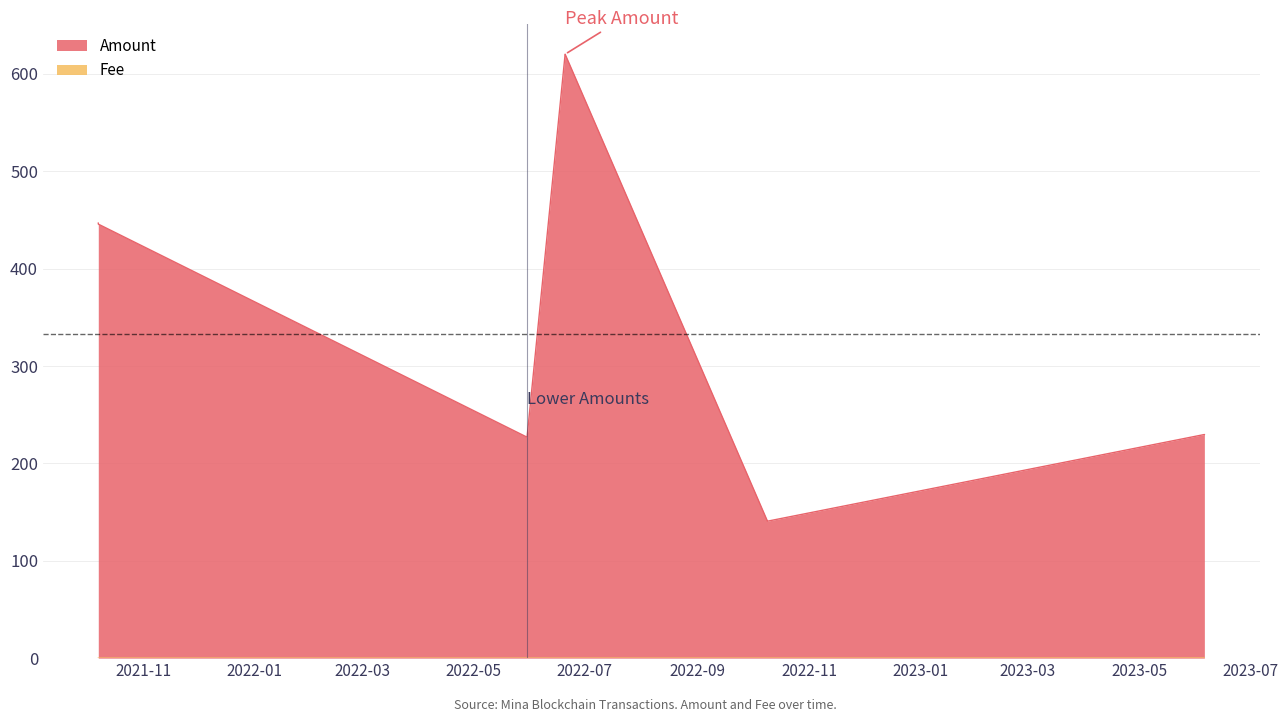

Which series has the largest total across all categories?

Amount